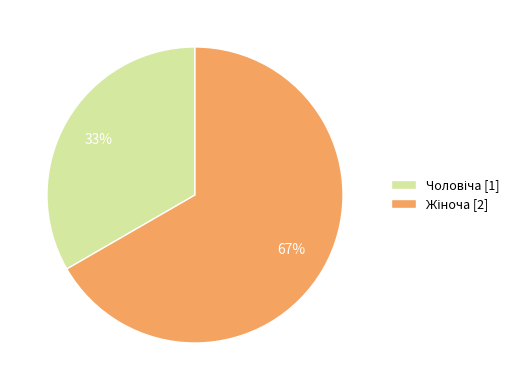

To the nearest percent, what is the average slice percentage?

50%